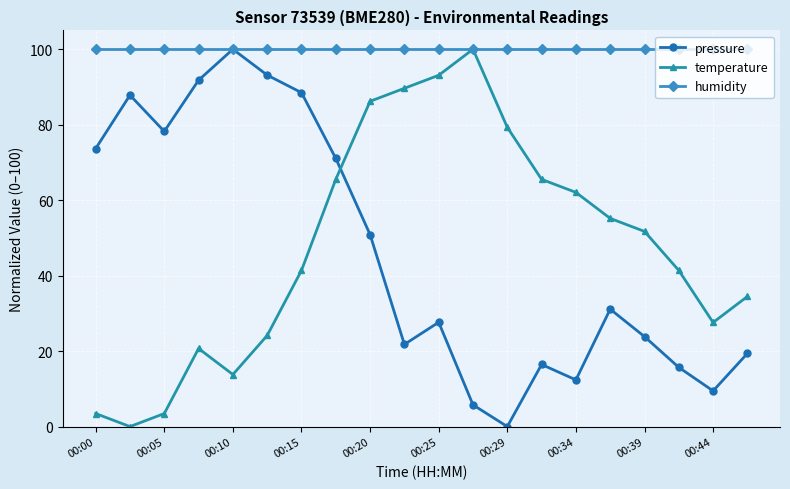

What is the value of the temperature point at the 8th from the left?

65.5